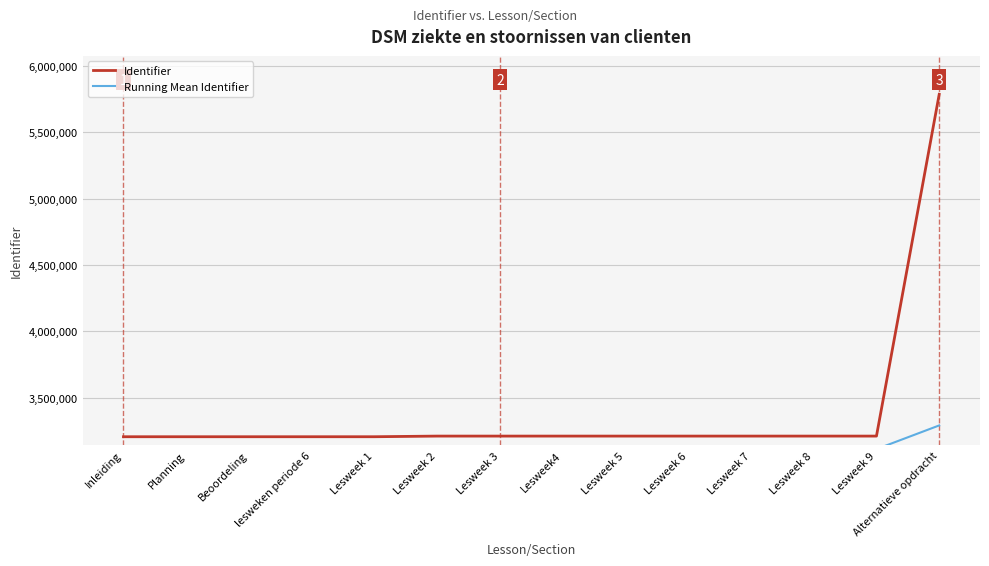

What is the label of the 3rd point from the right?

Lesweek 8